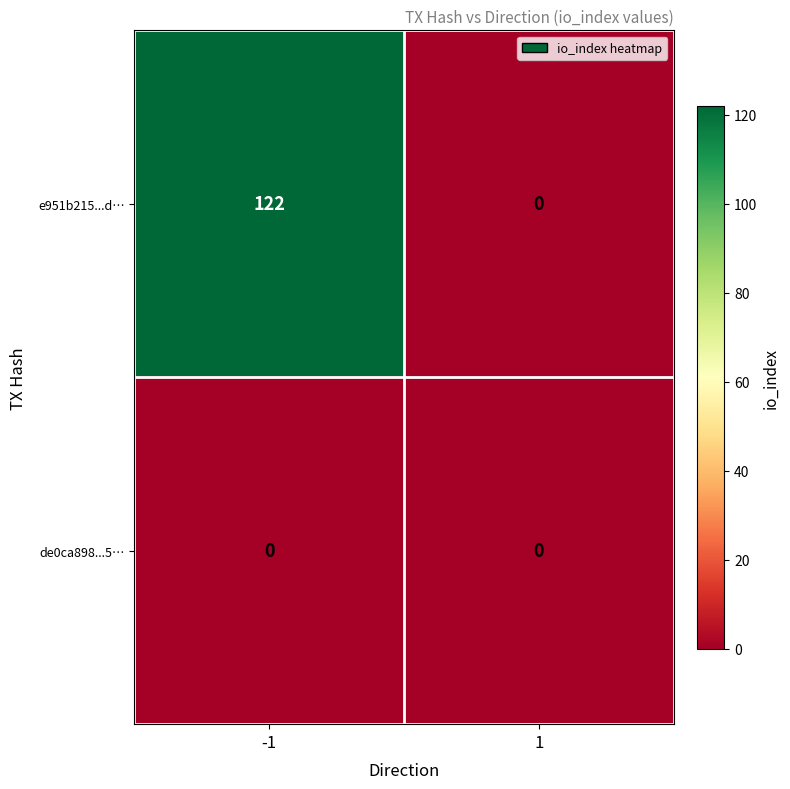

How many series are shown in this chart?

2